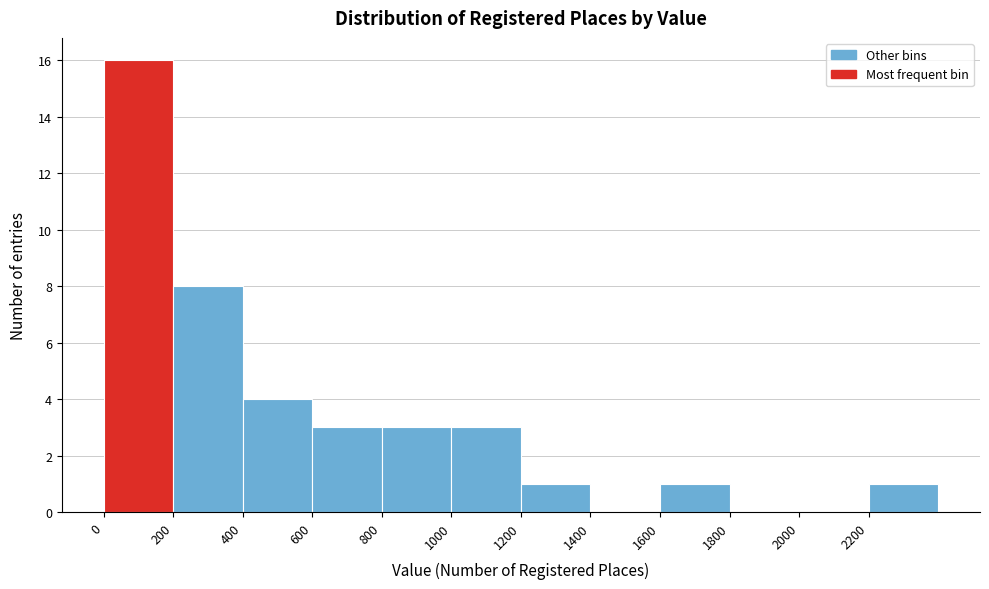

Reading left to right, list every bar in this chart as the range it spans on the x-axis followed by its height. The values are not printed on the chart, so give them approximately, as read against the axis.

0 to 200: 16
200 to 400: 8
400 to 600: 4
600 to 800: 3
800 to 1000: 3
1000 to 1200: 3
1200 to 1400: 1
1400 to 1600: 0
1600 to 1800: 1
1800 to 2000: 0
2000 to 2200: 0
2200 to 2400: 1